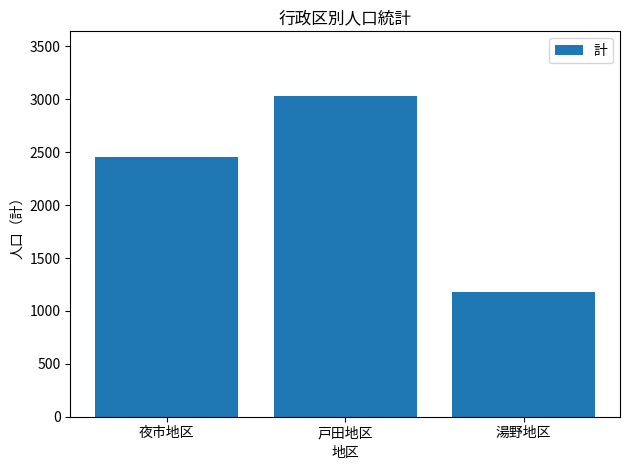

How many data points are less than 2453?

1